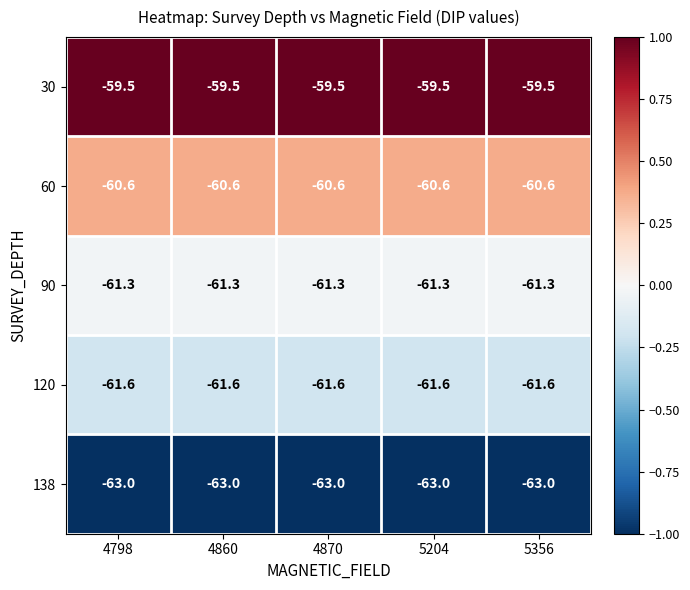

Is the value of 90 at 5356 greater than the value of 30 at 5356?

No